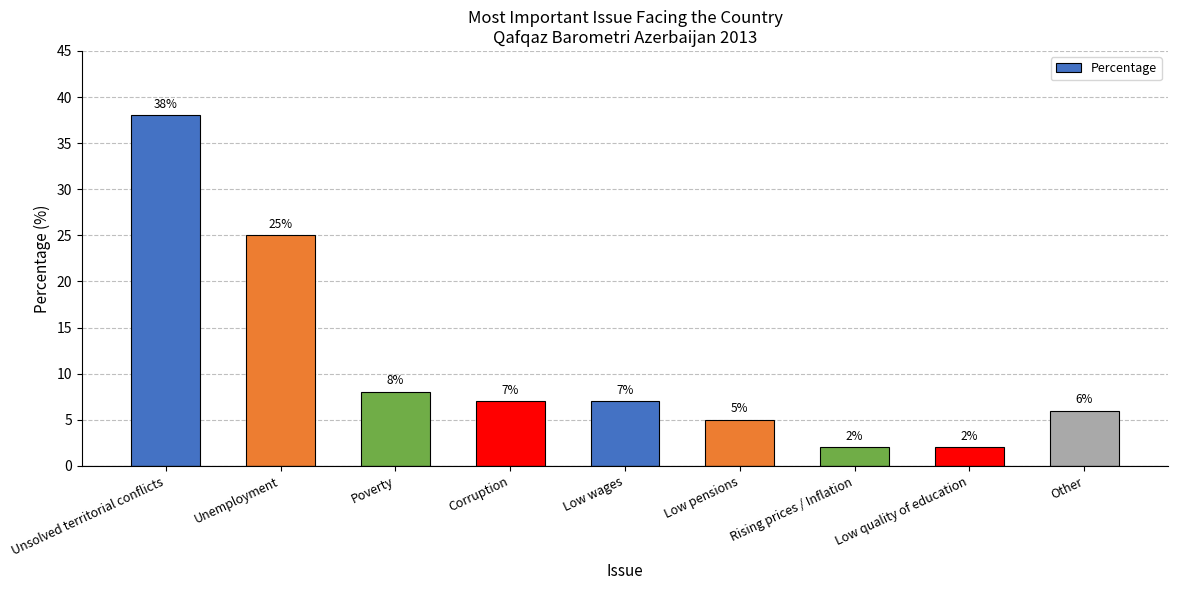

At which category does the chart reach its peak across all series?

Unsolved territorial conflicts